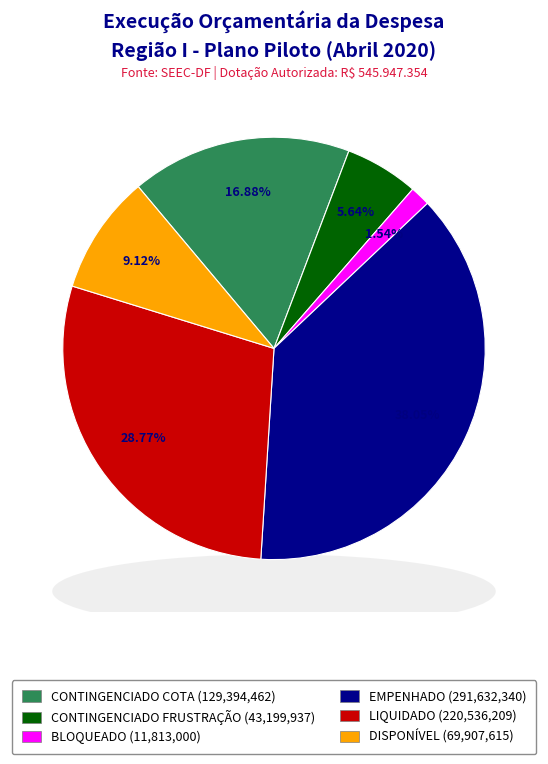

Which slice is the smallest?

BLOQUEADO